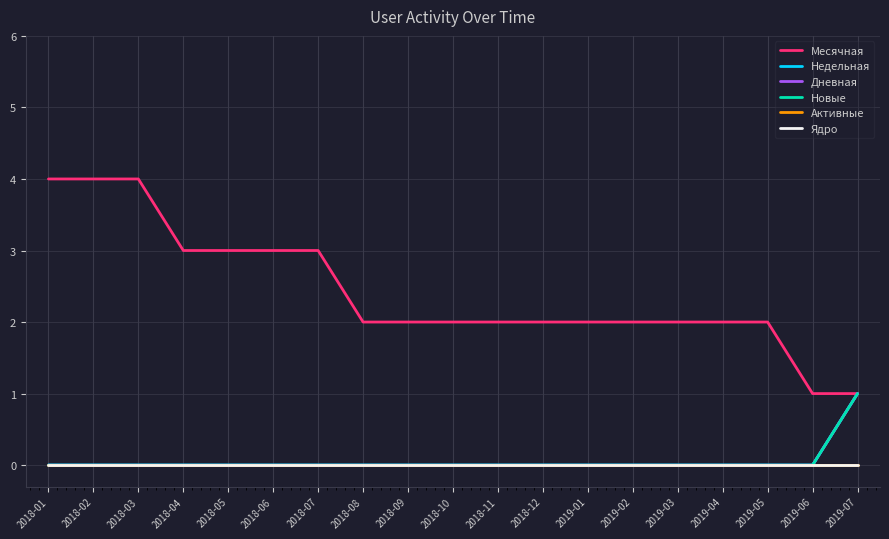

Is this an area chart (filled region under the line)?

No